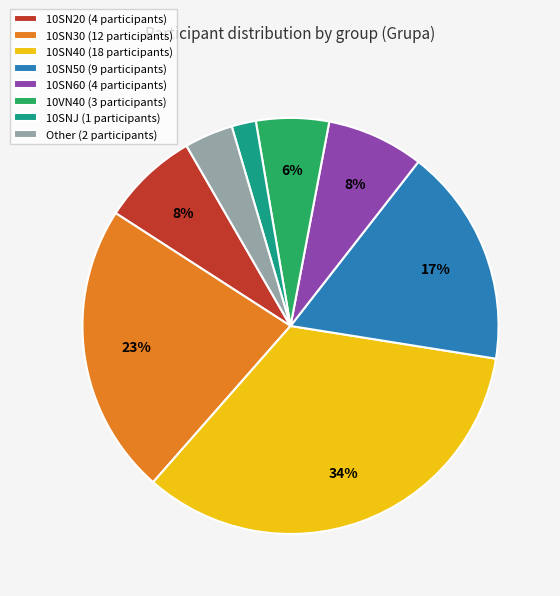

Count the number of slices in the pie.

8